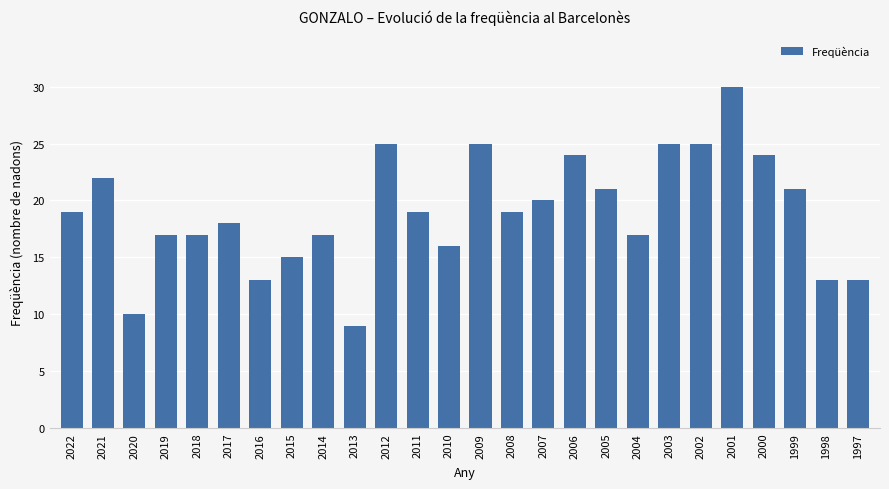

What is the minimum value shown in the chart?

9